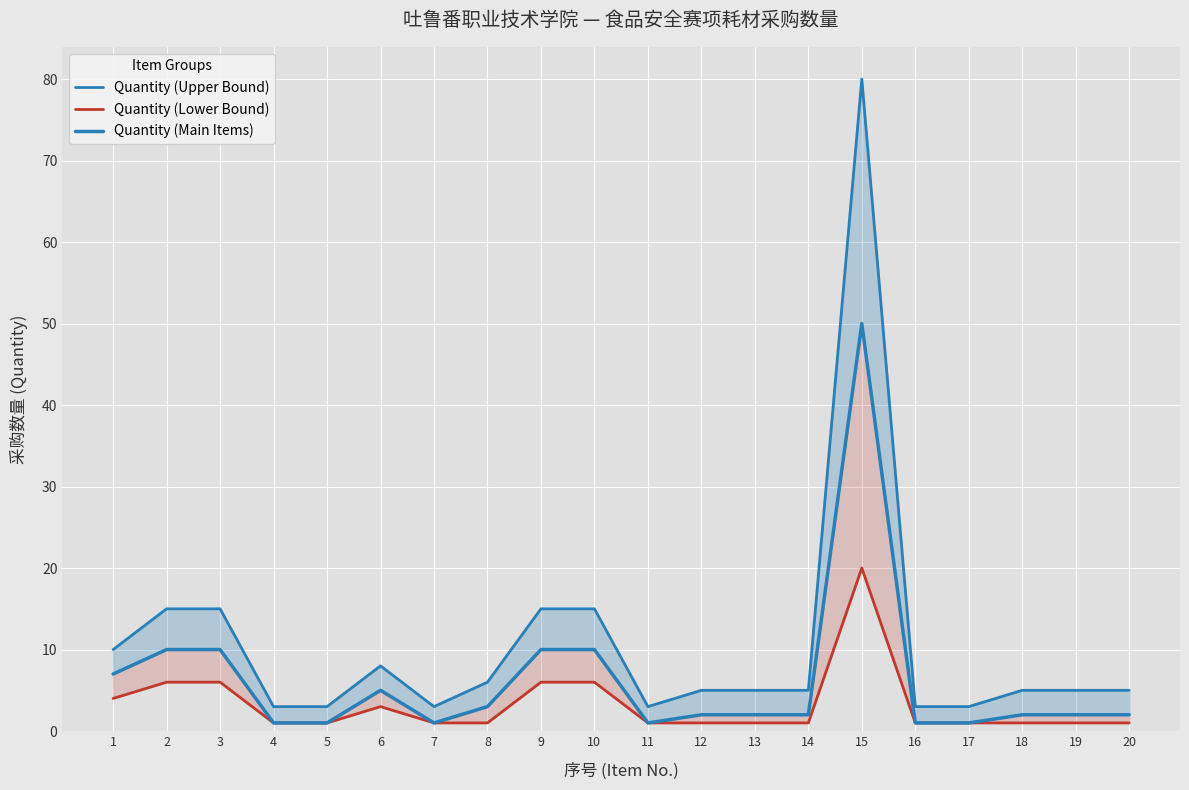

The Quantity (Lower Bound) series shows 1 at 18. True or false?

True